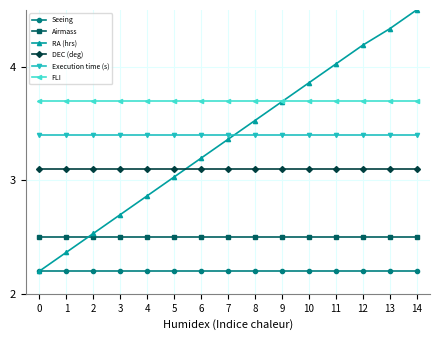

Is it true that Seeing equals 3.6 at 5?

False